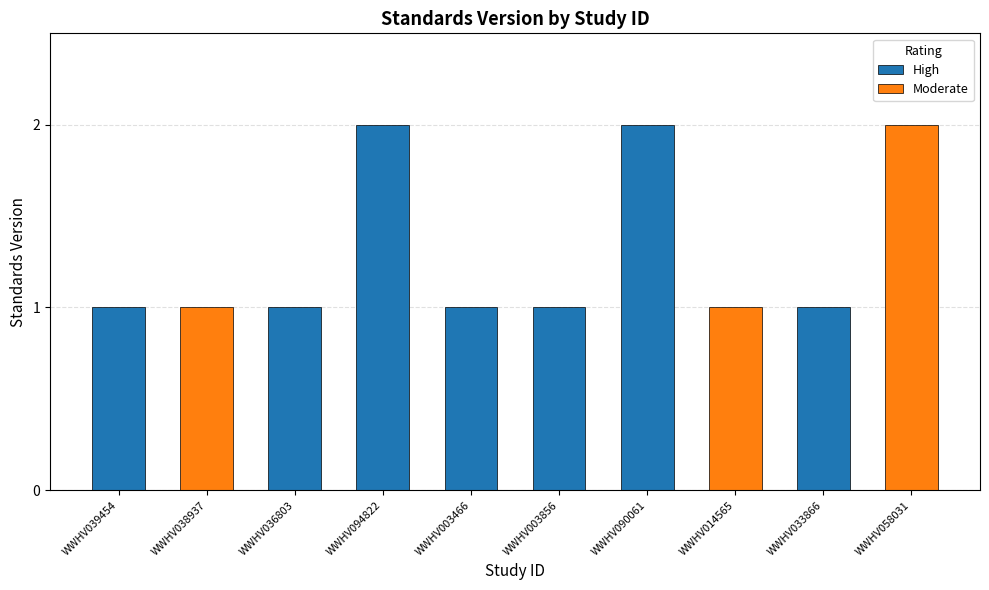

Between WWHV058031 and WWHV090061, which is larger?

WWHV058031